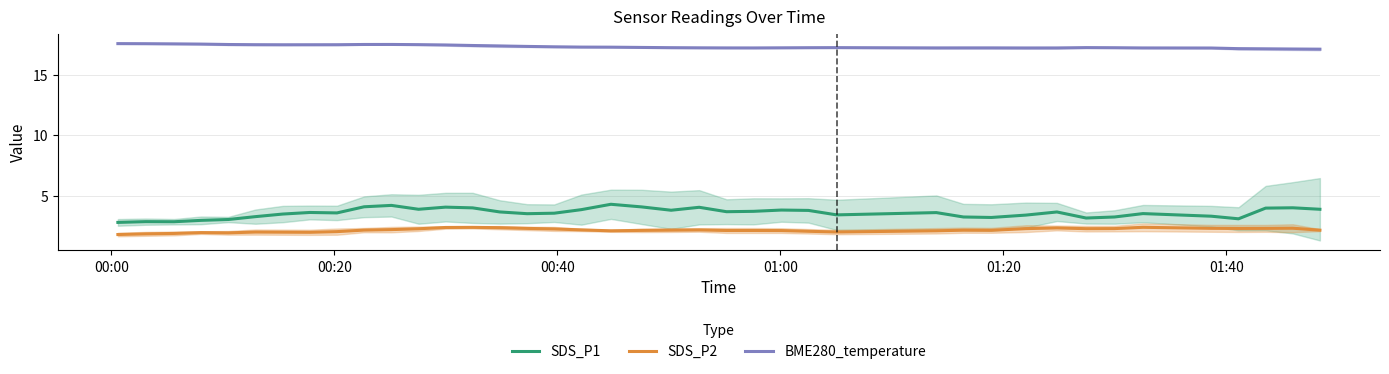

True or false: SDS_P2 and BME280_temperature cross at least once.

False